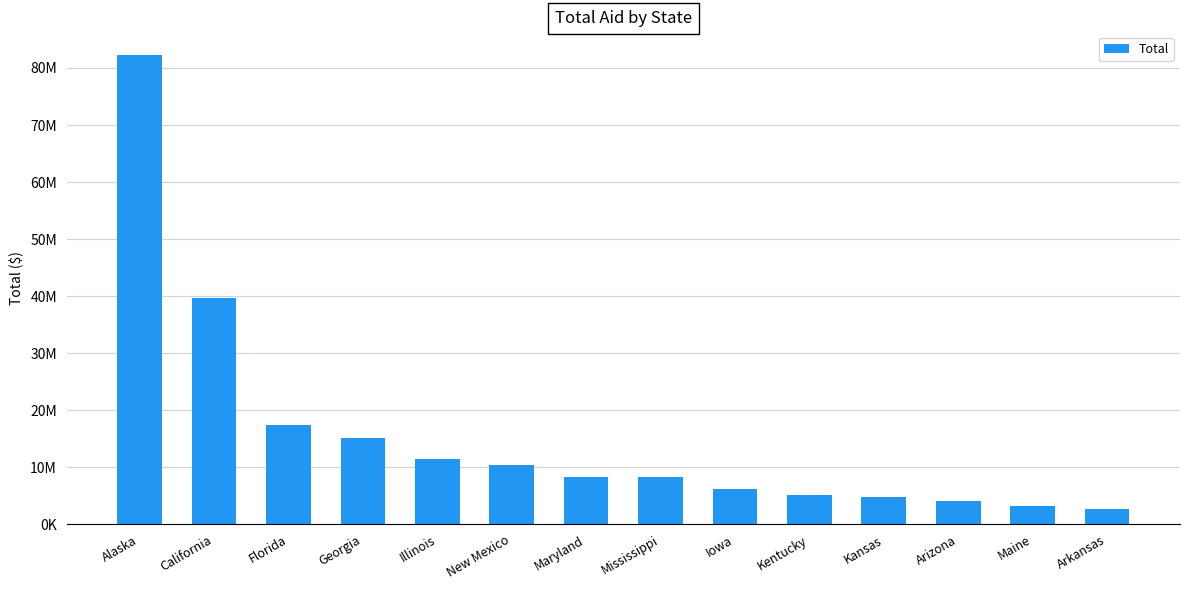

How many series are shown in this chart?

1